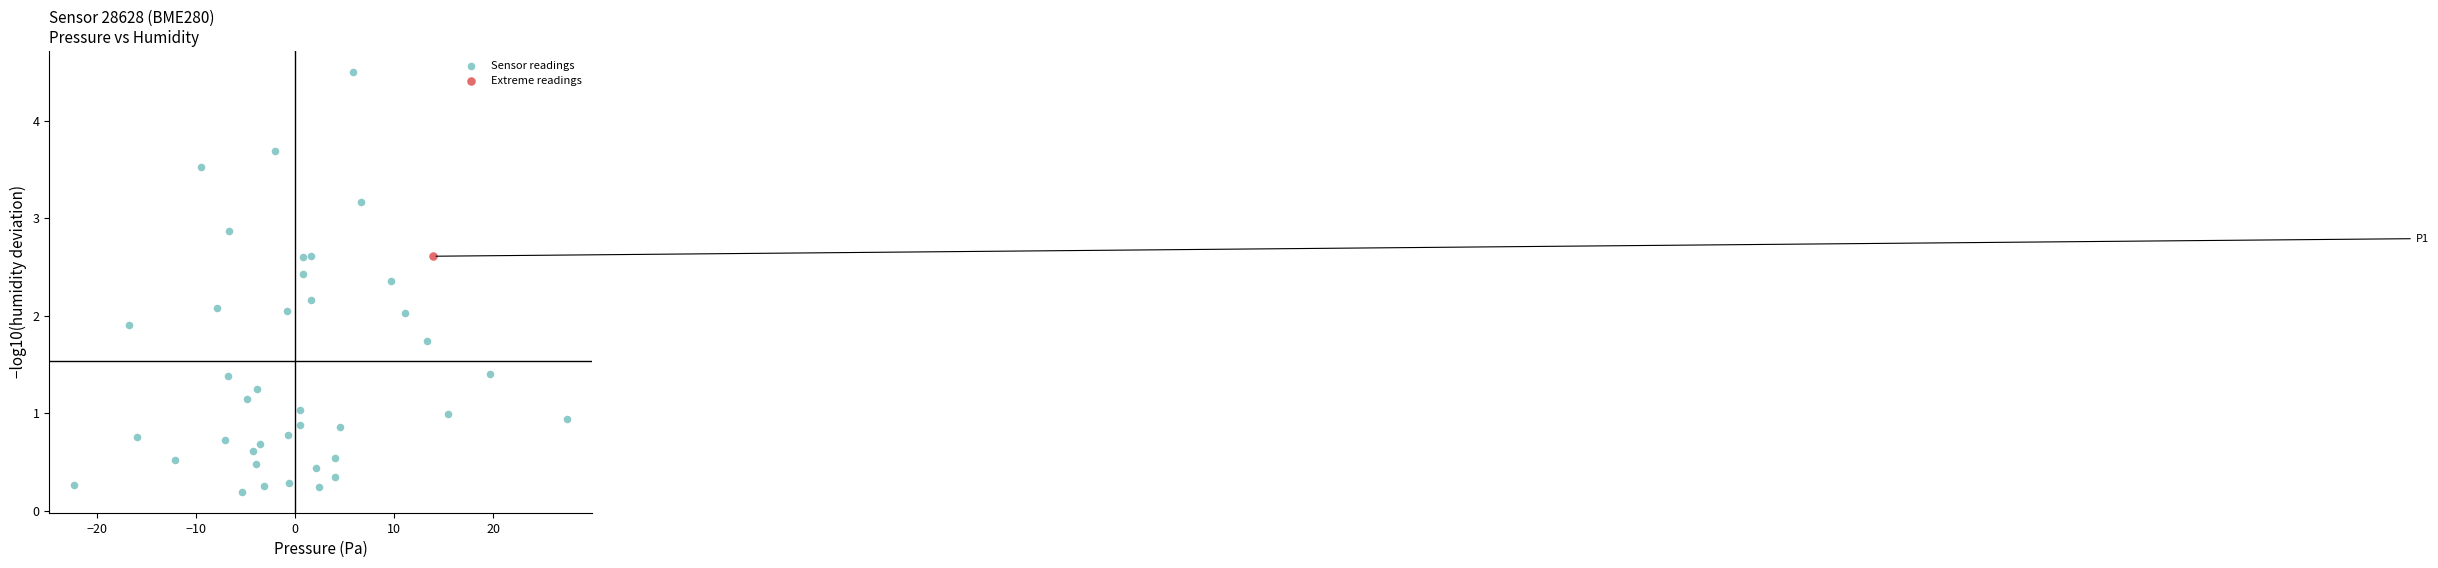

What are all the series names shown in the legend?

Sensor readings, Extreme readings